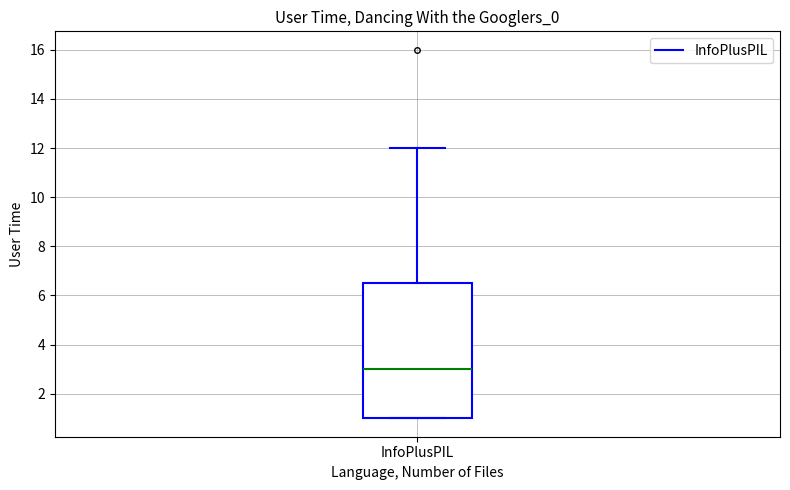

Where does the upper whisker of the box for InfoPlusPIL end on the y-axis? The values are not printed on the chart, so give them approximately, as read against the axis.

12.0